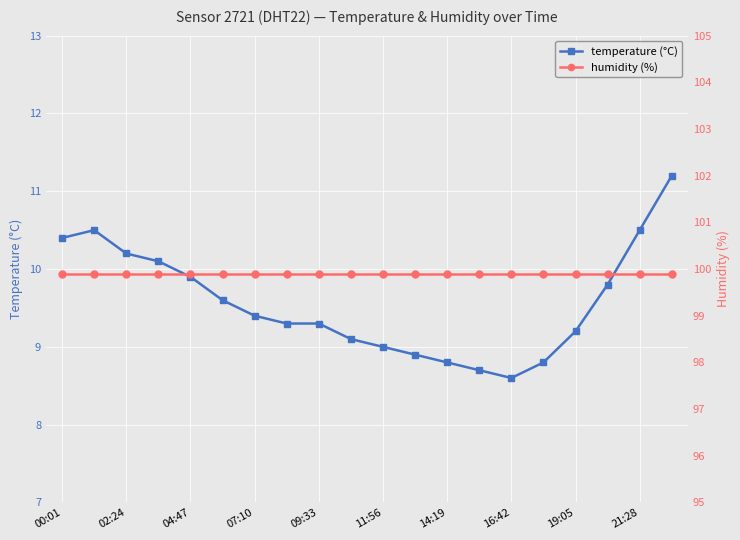

The value of temperature (°C) at 14:19 is 8.8. True or false?

True